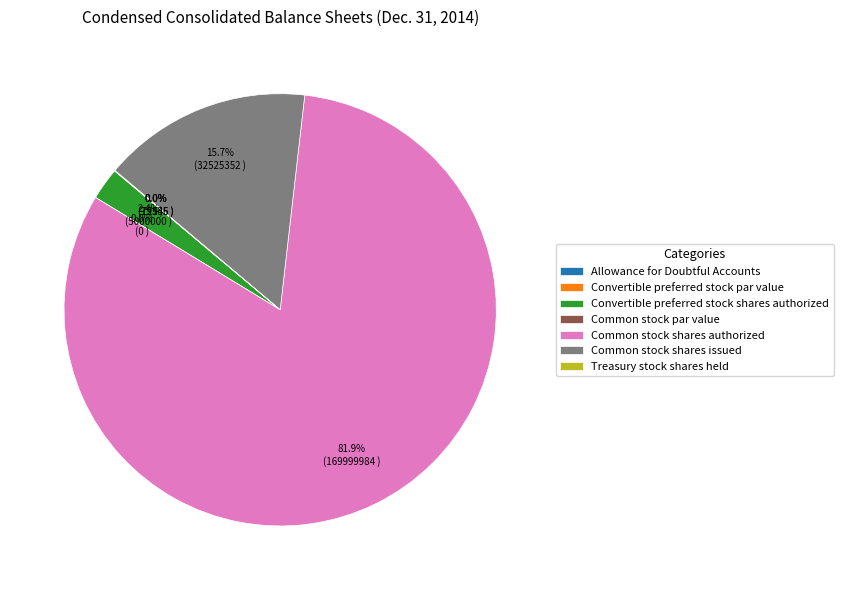

Which slice is the largest?

Common stock shares authorized